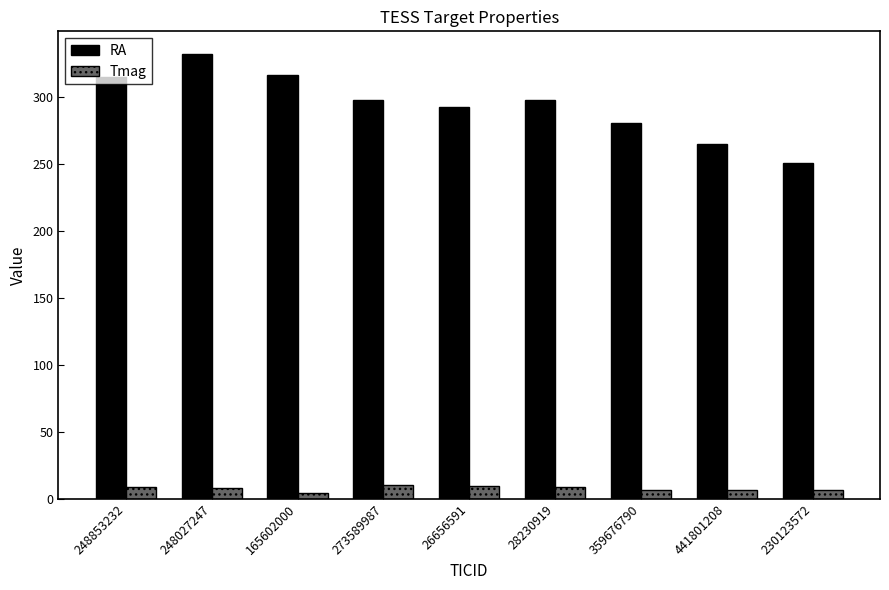

List the series in order of their peak value, highest first.

RA, Tmag